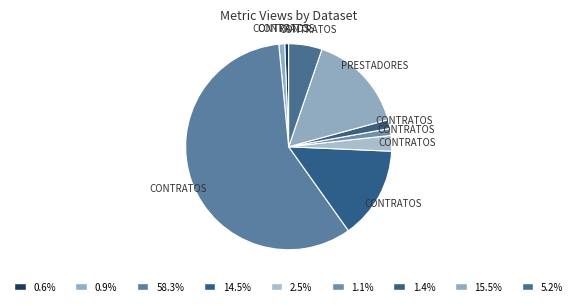

Count the number of slices in the pie.

9